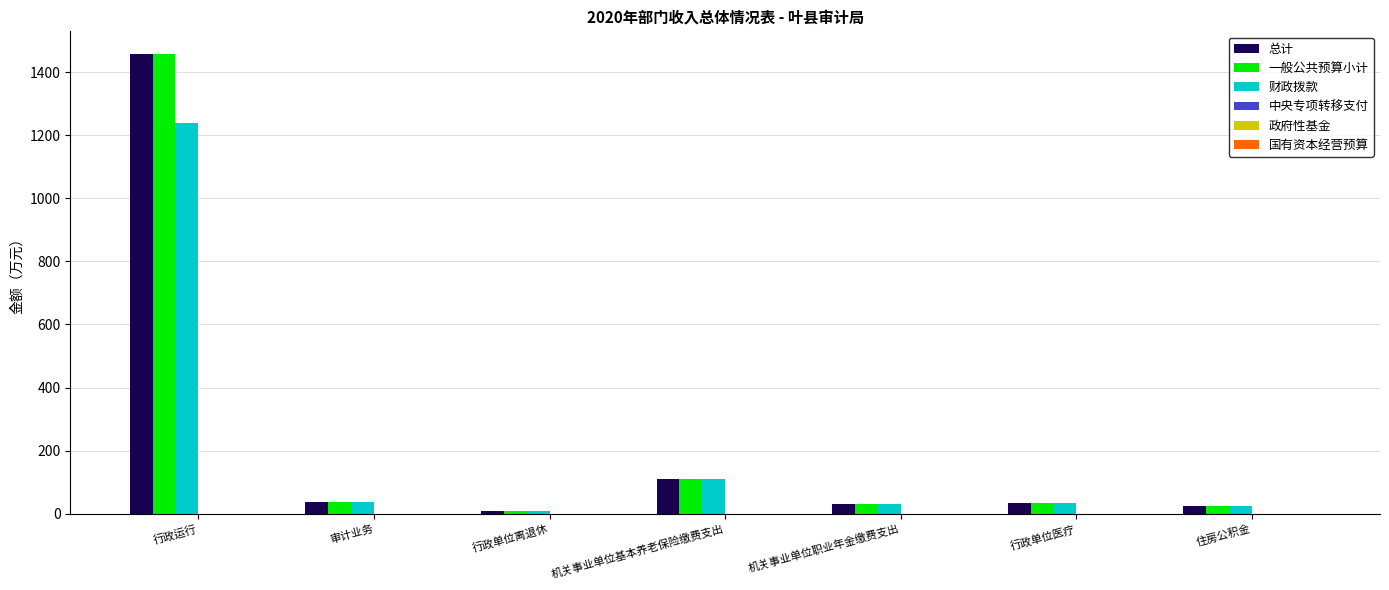

Is it true that 财政拨款 equals 34.3 at 行政单位医疗?

True